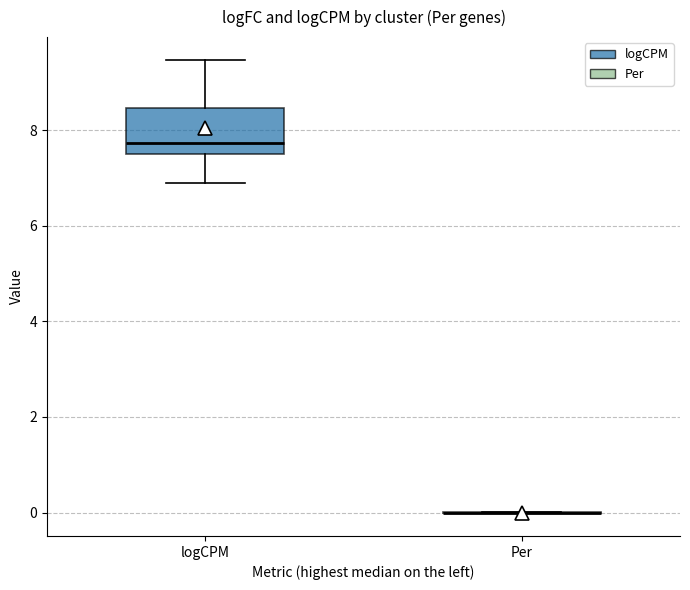

Reading left to right, read every box against the y-axis: the position of its median line, the range the box covers, and the ends of its whiskers. The values are not printed on the chart, so give them approximately, as read against the axis.

logCPM: median 7.8, box 7.4 to 8.4, whiskers 7.0 to 9.4
Per: box collapsed to a line at 0.0, whiskers 0.0 to 0.0